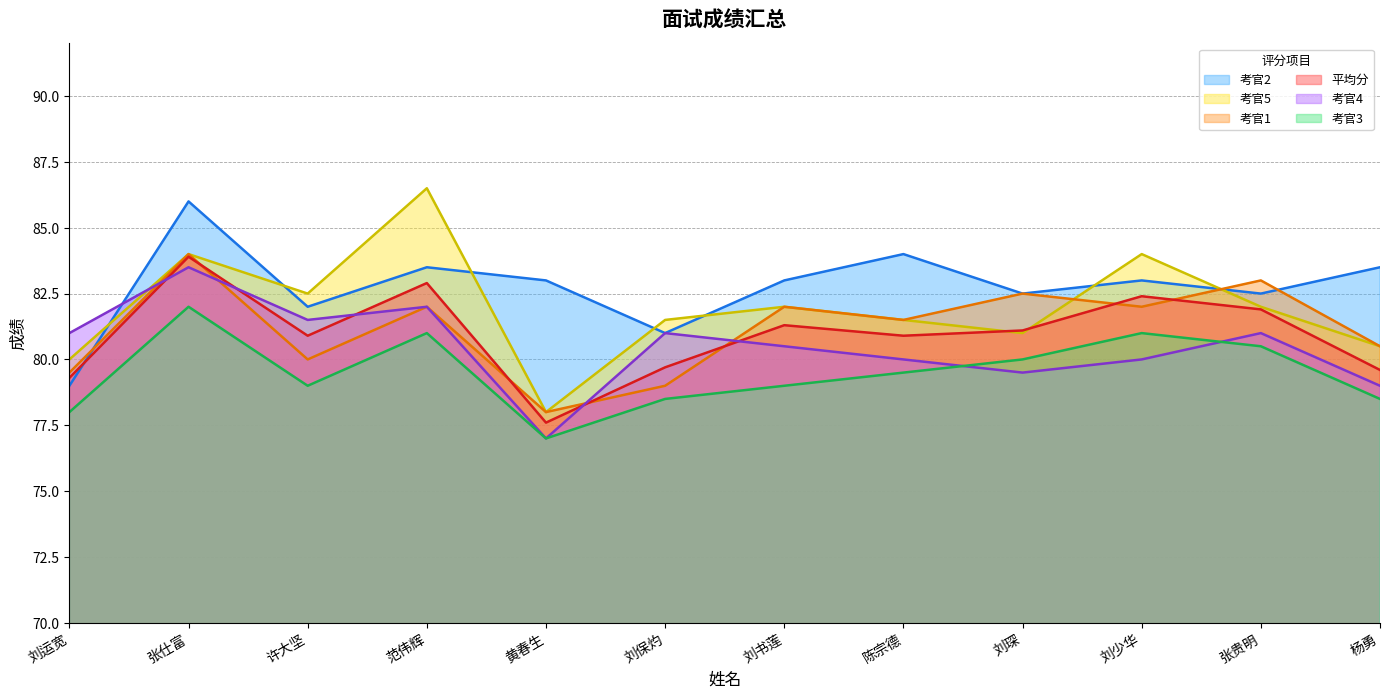

What position from the right is 刘琛?

4